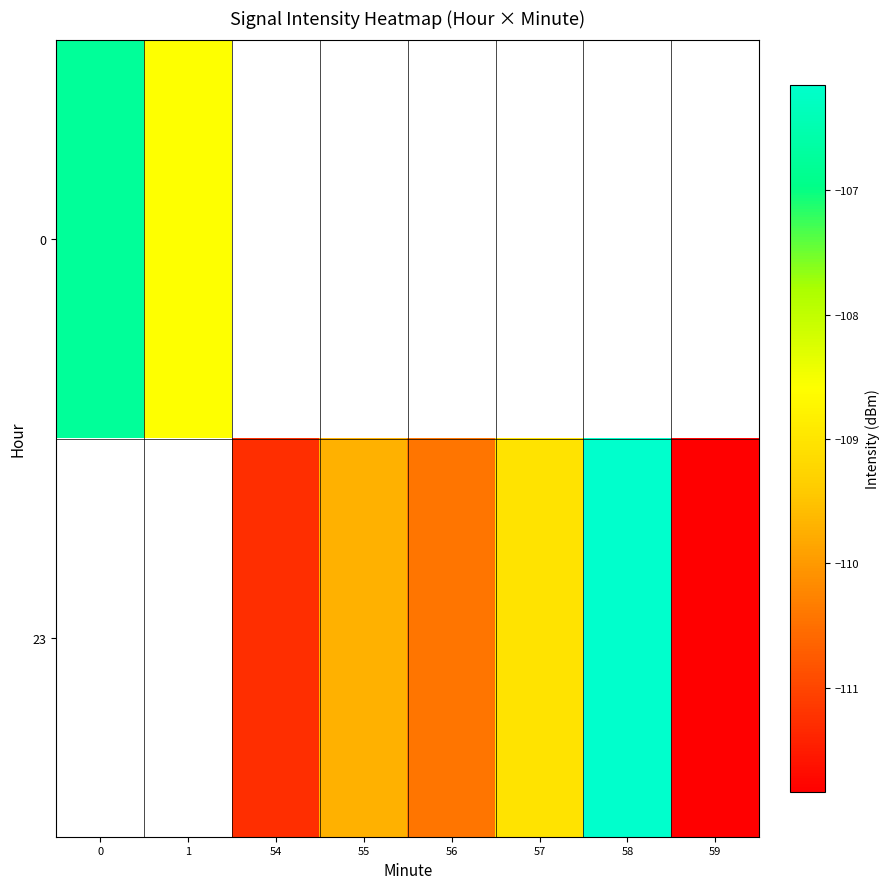

How many values in 23 are below zero?

6